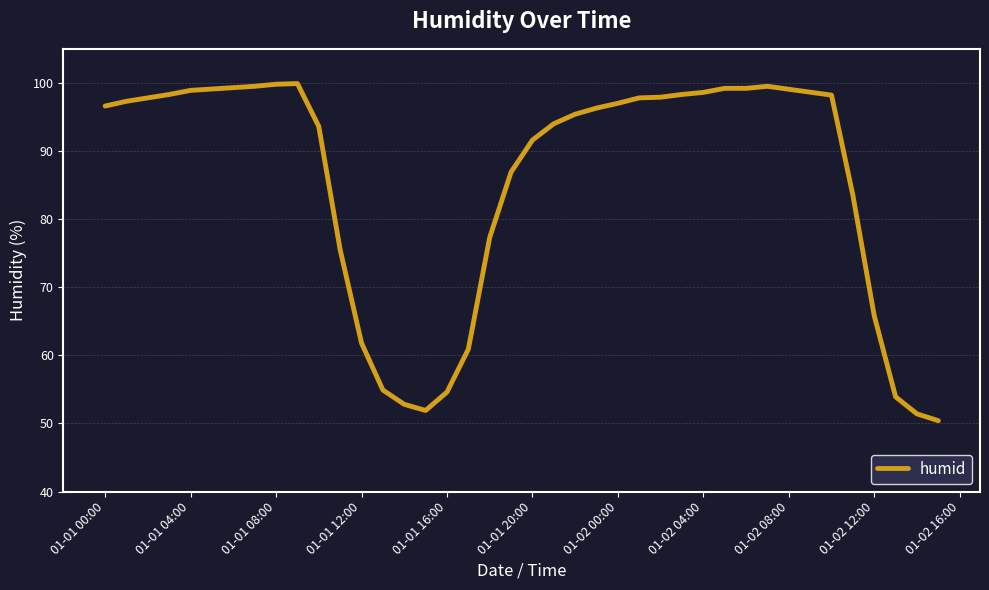

What is the difference between the maximum and minimum values?

49.5